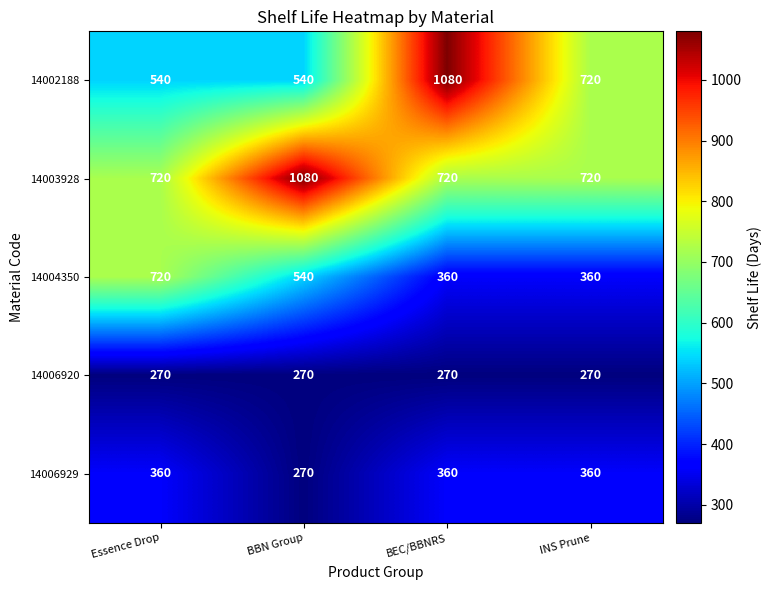

What is the sum of all 14004350 values?

1980